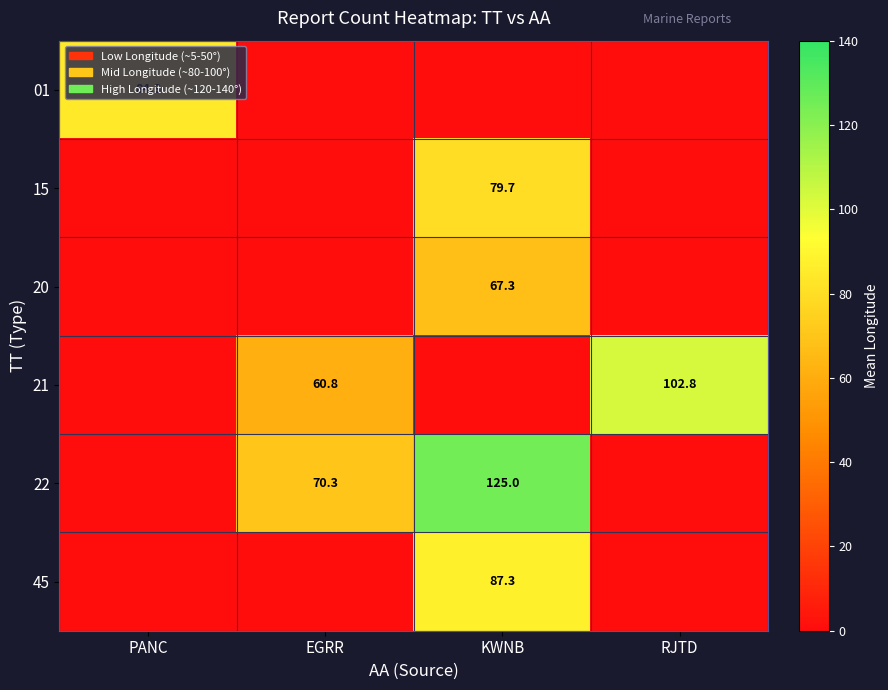

The value of 22 at EGRR is 70.3. True or false?

True